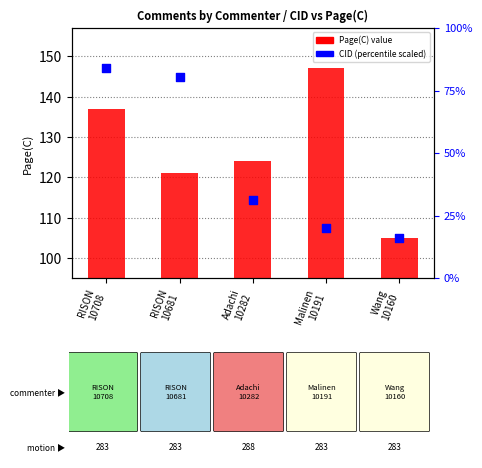

Which series reaches the maximum Y coordinate?

Page(C)